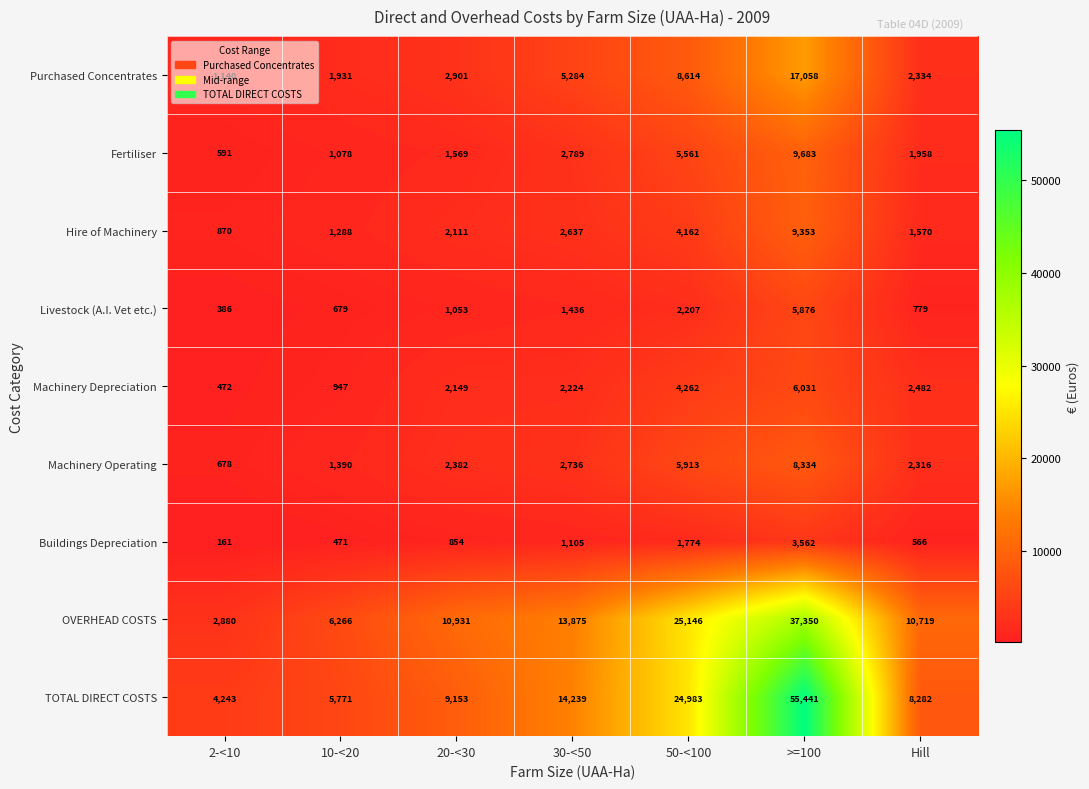

Which series changed the most between 2-<10 and 50-<100?

OVERHEAD COSTS